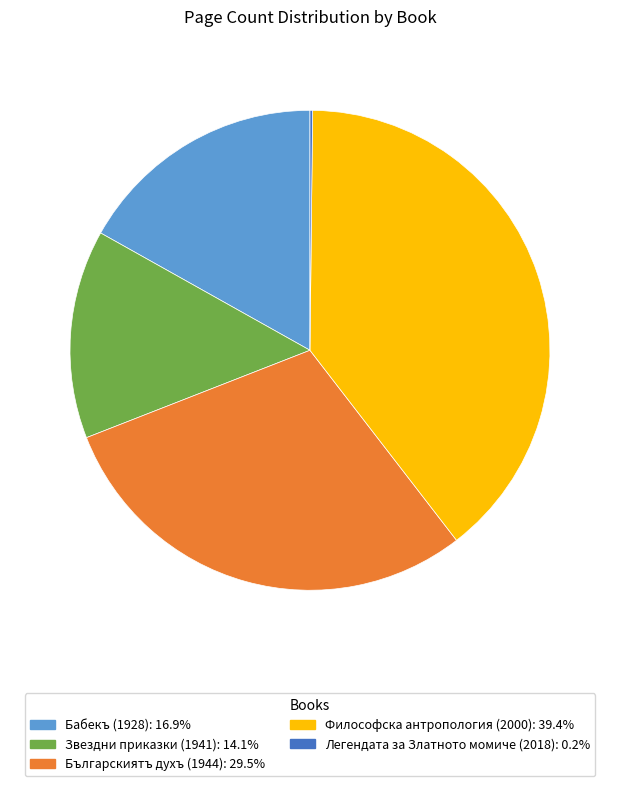

Is there a majority slice in this chart?

No